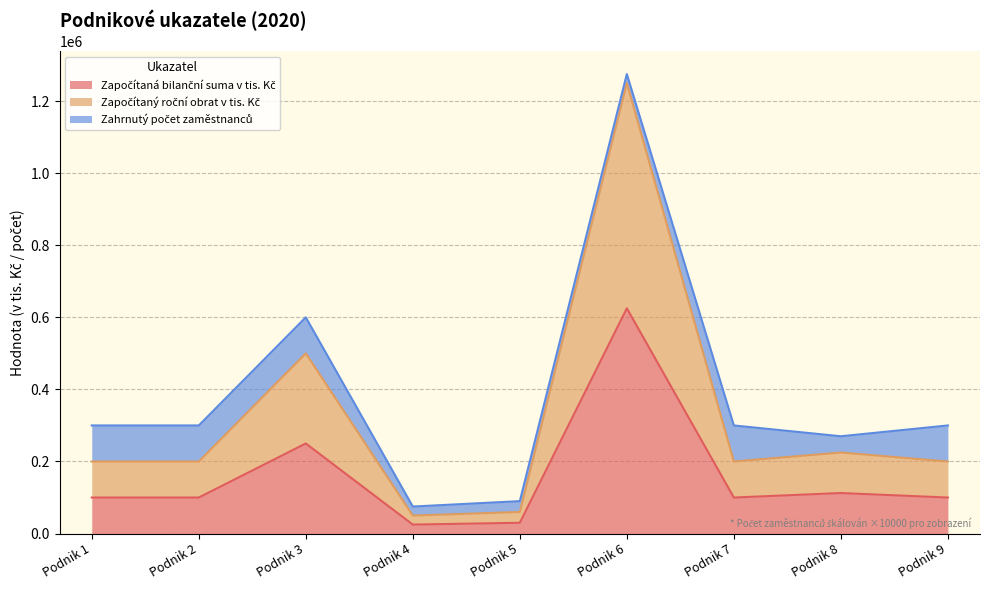

How many data points in Započítaná bilanční suma v tis. Kč are less than 100000?

2